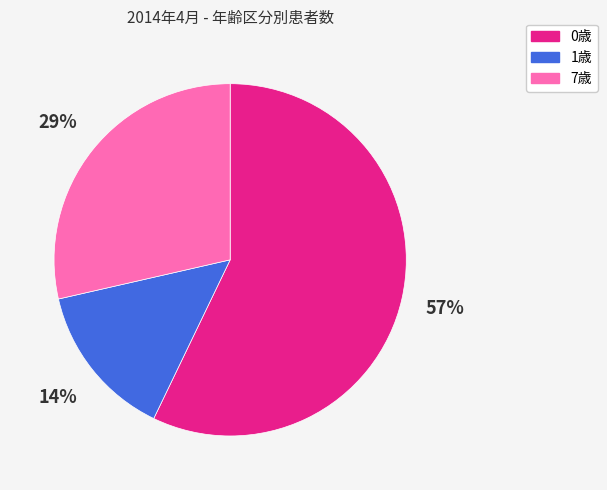

To the nearest percent, what is the difference between the largest and smallest slice percentages?

43%